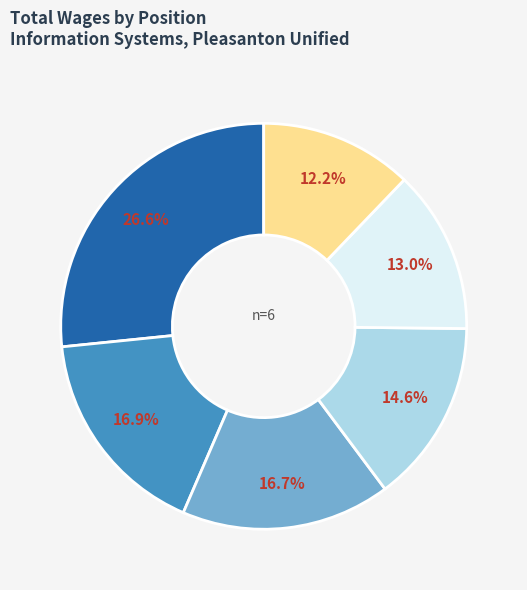

Is there any slice that represents more than half of the pie?

No